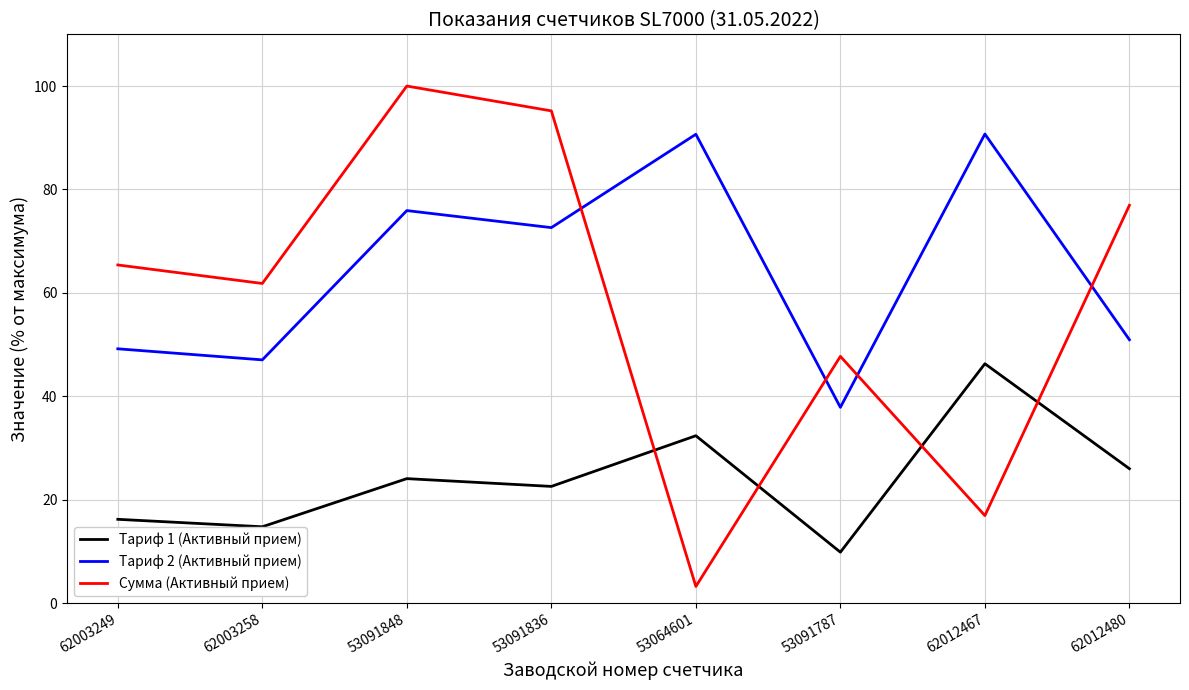

Where does the Сумма (Активный прием) series first go above 65?

62003249